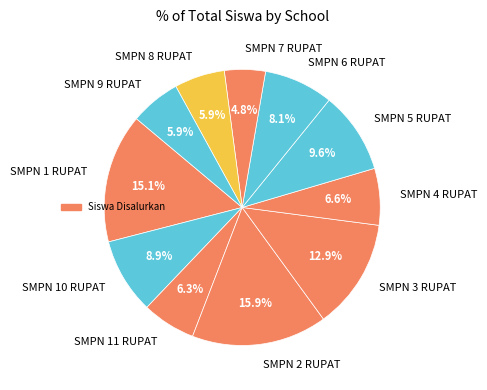

True or false: SMPN 3 RUPAT accounts for 13% of the total.

True